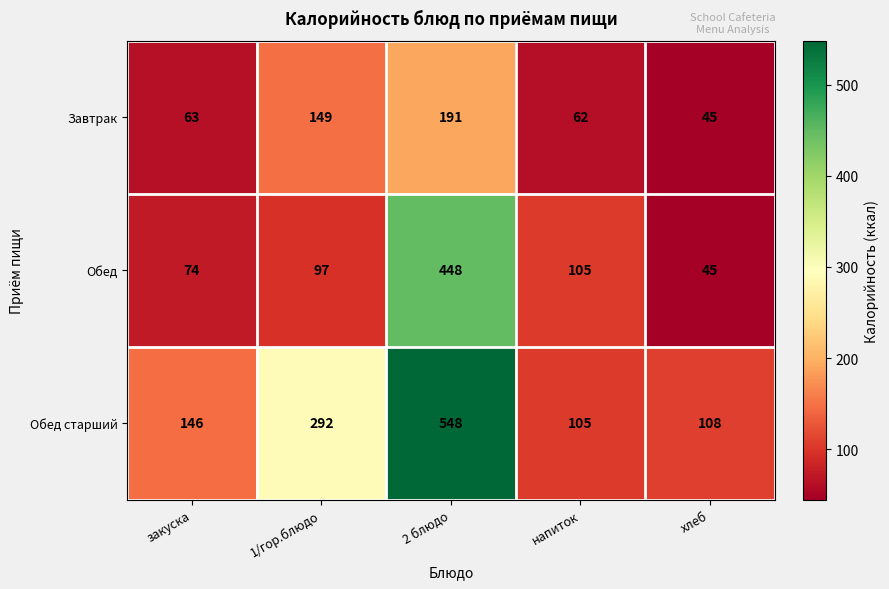

Is it true that Обед старший equals 292 at 1/гор.блюдо?

True